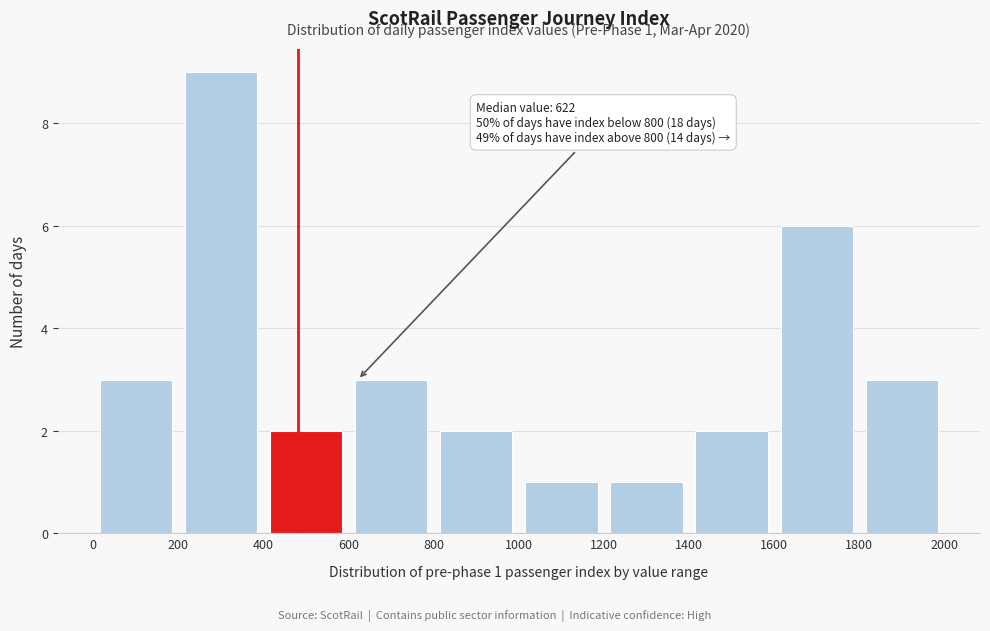

Which range on the x-axis has the tallest bar?

200 to 400